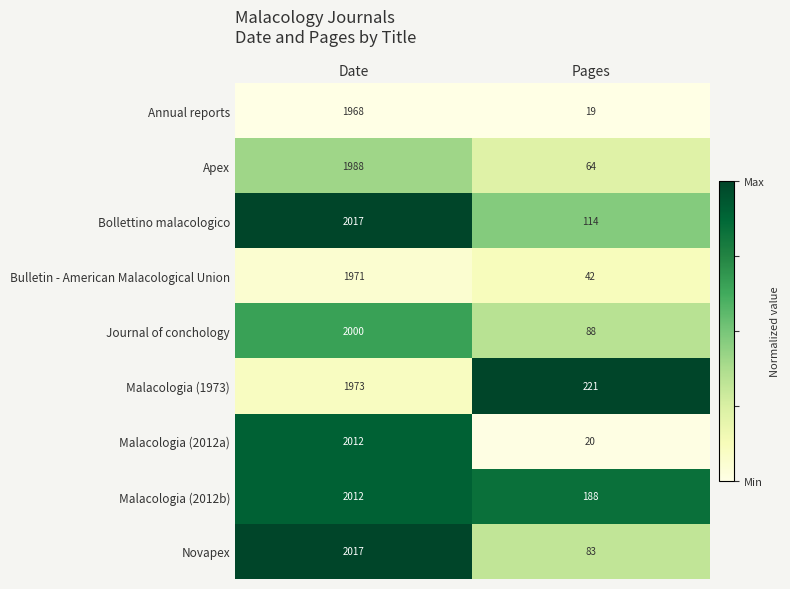

True or false: Apex has a value of 1073 at Date.

False